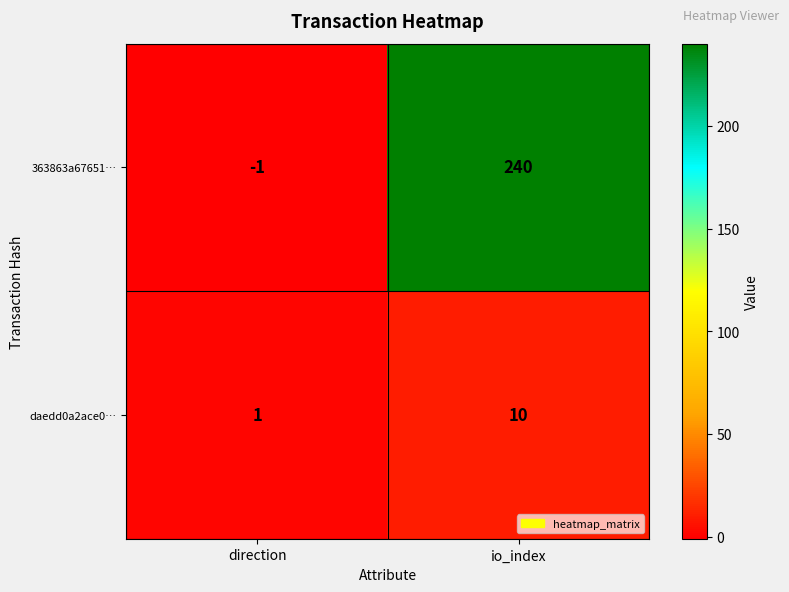

Between direction and io_index, which series saw the biggest shift?

363863a67651…